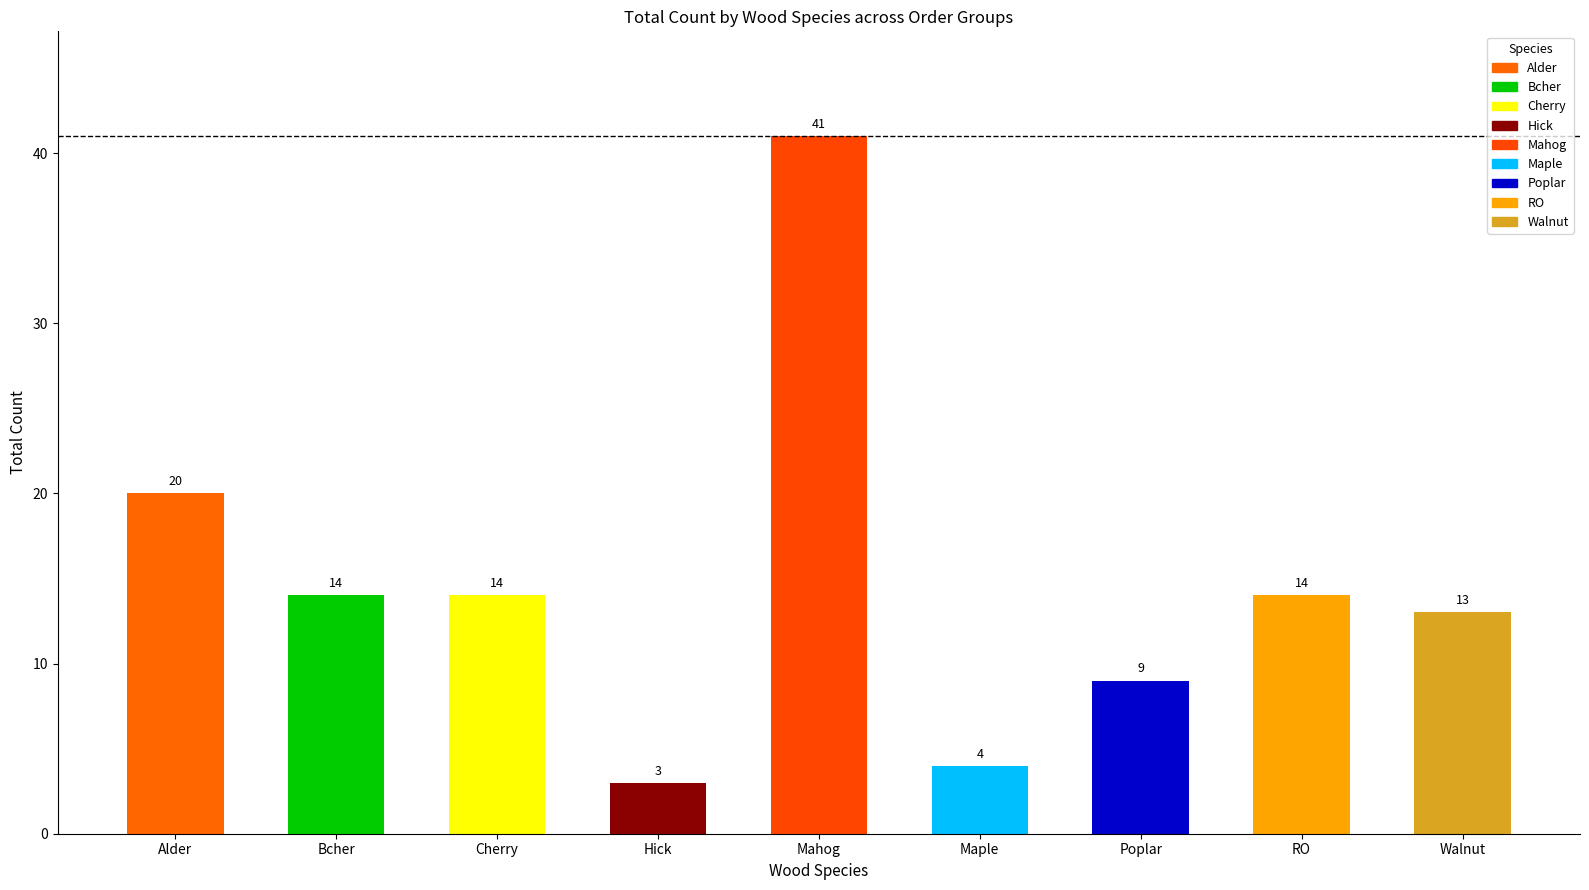

What is the ratio of the value at Mahog to the value at Cherry?

2.9